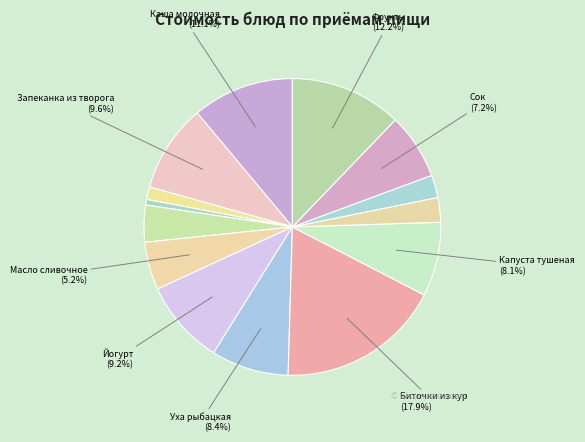

Count the number of slices in the pie.

14